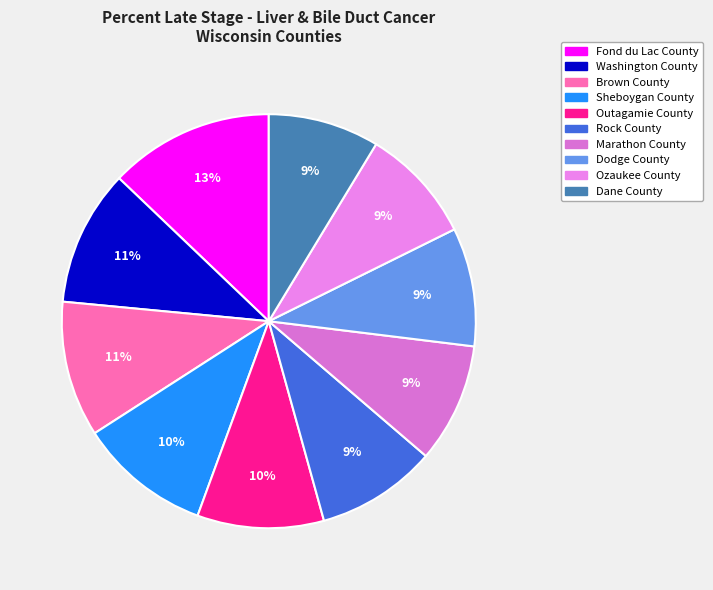

How many slices are in this pie chart?

10